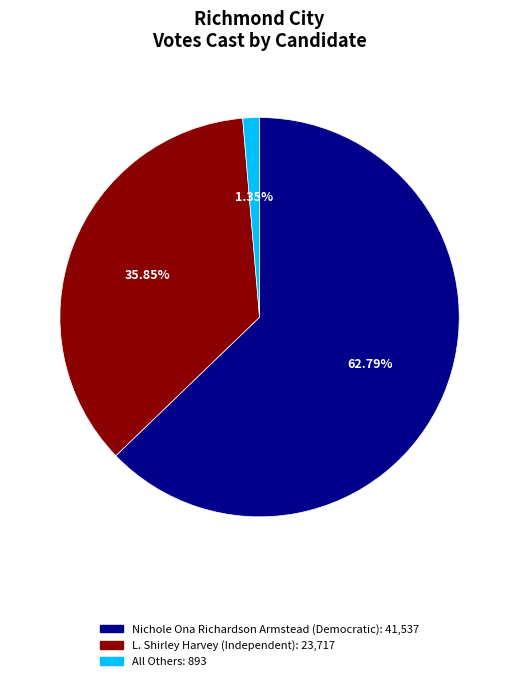

Rank the categories by value from lowest to highest.

All Others, L. Shirley Harvey (Independent), Nichole Ona Richardson Armstead (Democratic)